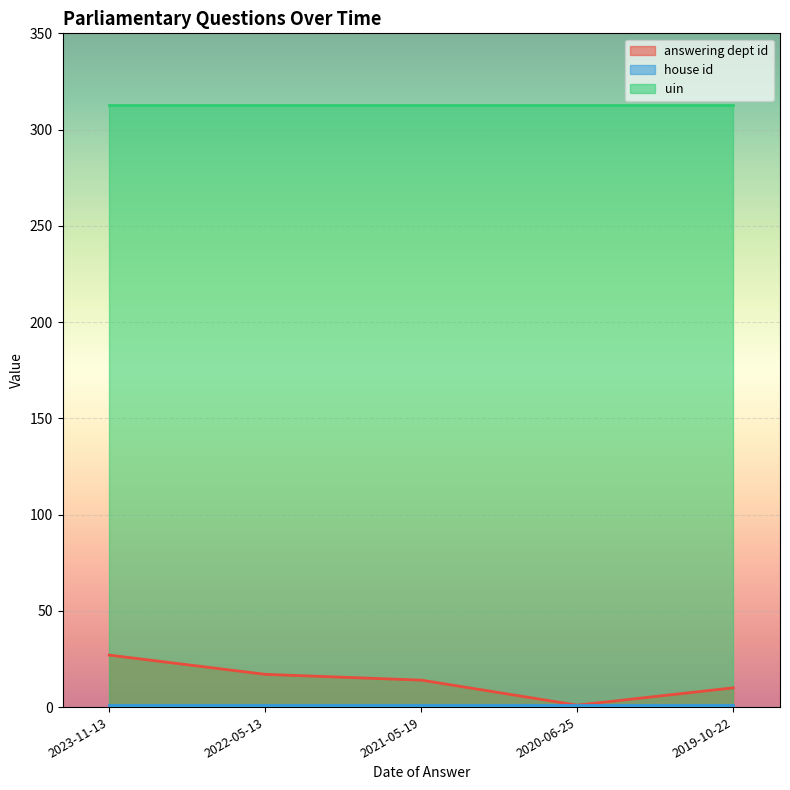

Does the chart display data point markers on the line(s)?

No